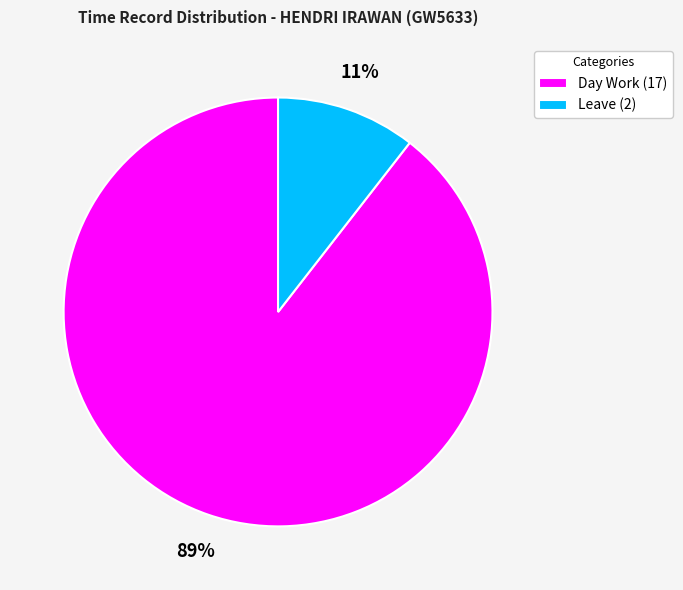

Rank the categories by value from lowest to highest.

Leave (2), Day Work (17)